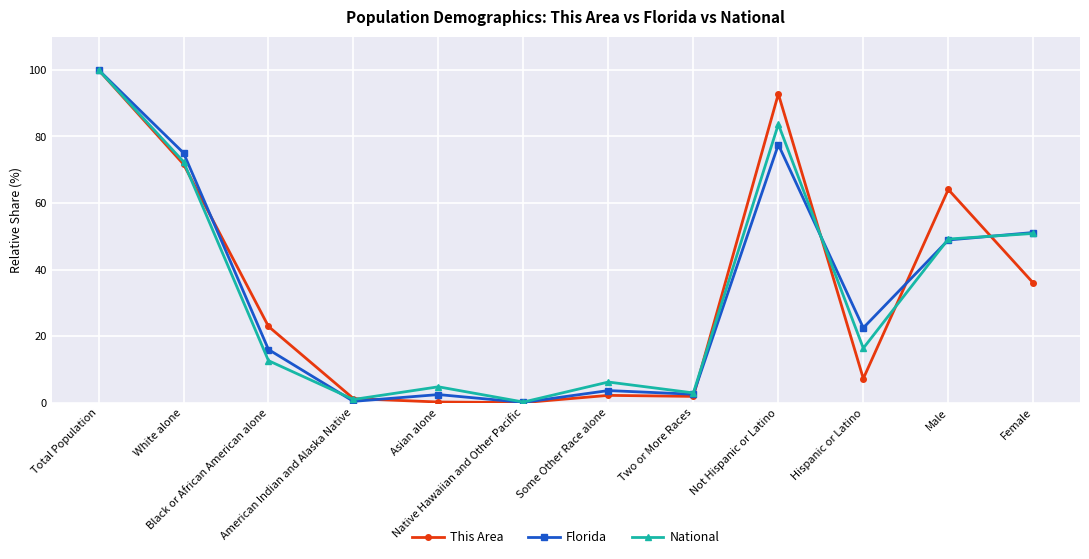

What is the maximum value shown in the chart?

100.0